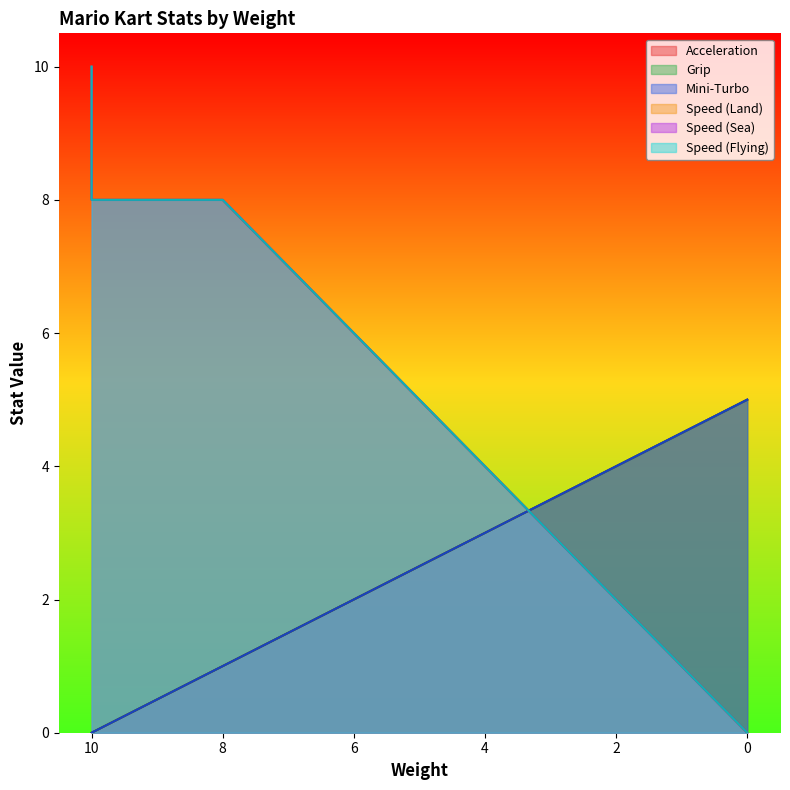

Which series ends up on top after the final intersection of Grip and Speed (Land)?

Grip